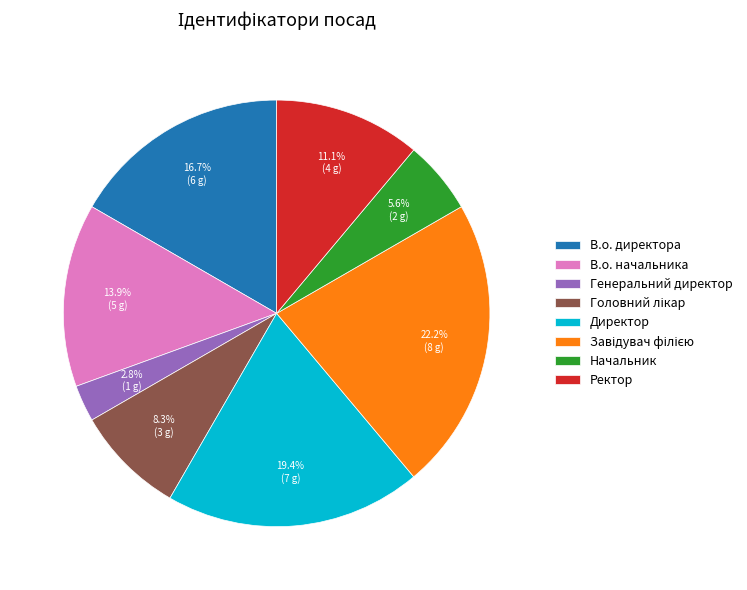

Is Генеральний директор the majority of the pie?

No